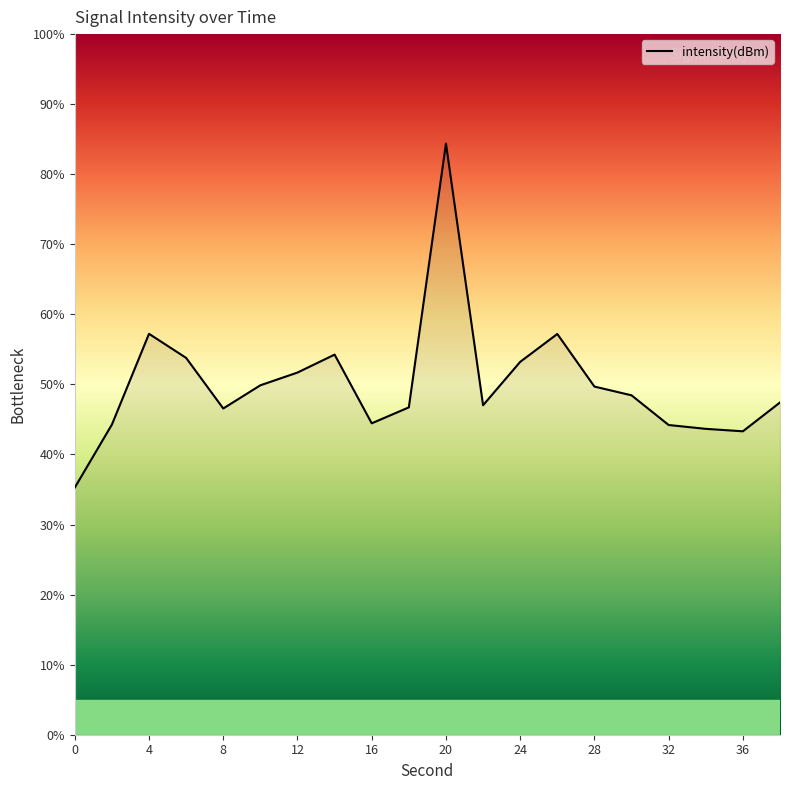

What is the greatest value displayed?

84.4